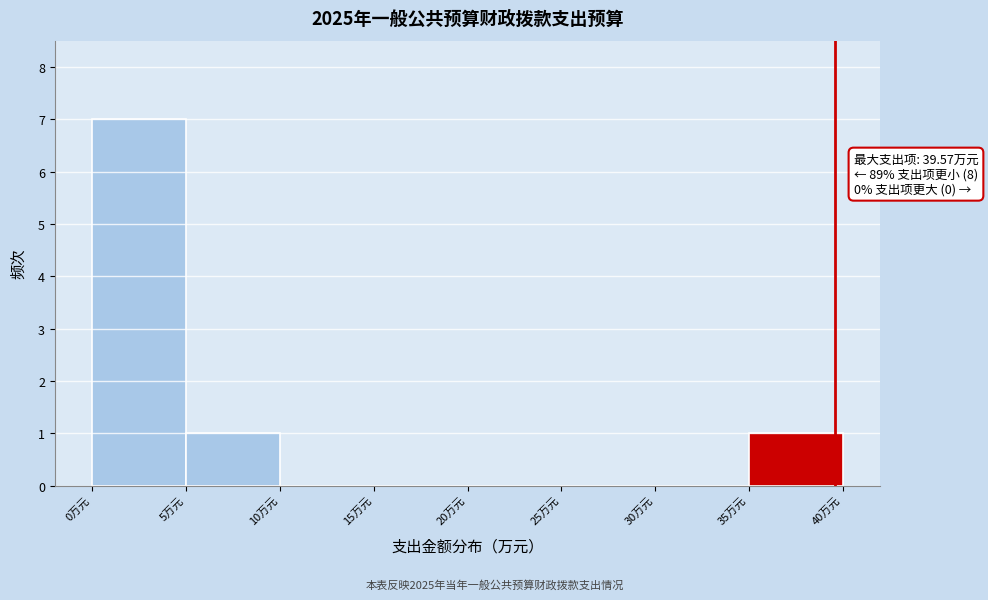

Over which range of the x-axis is the bar tallest?

0 to 5